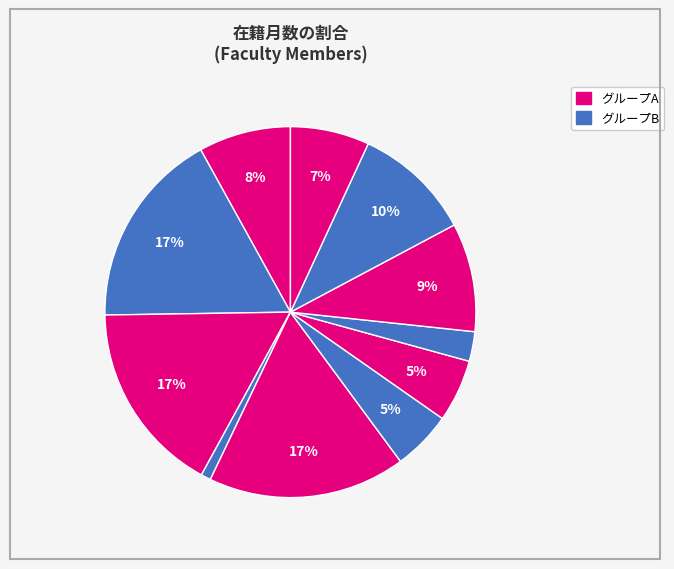

How many slices are in this pie chart?

11